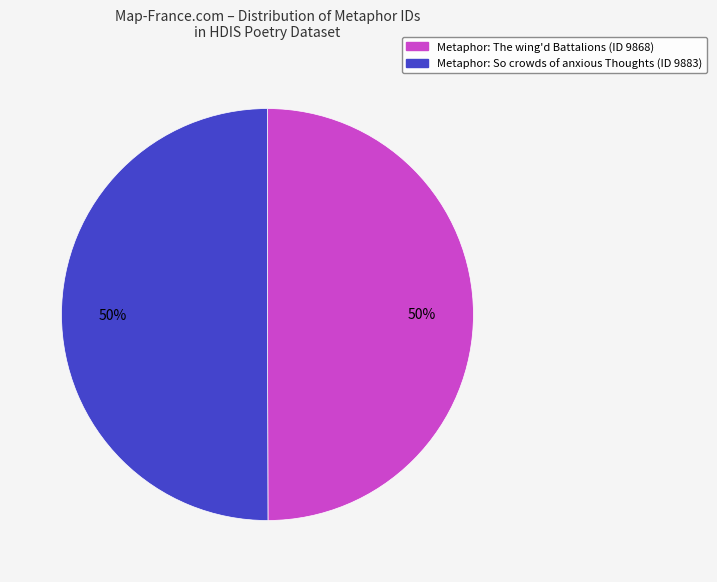

To the nearest percent, what is the average slice percentage?

50%